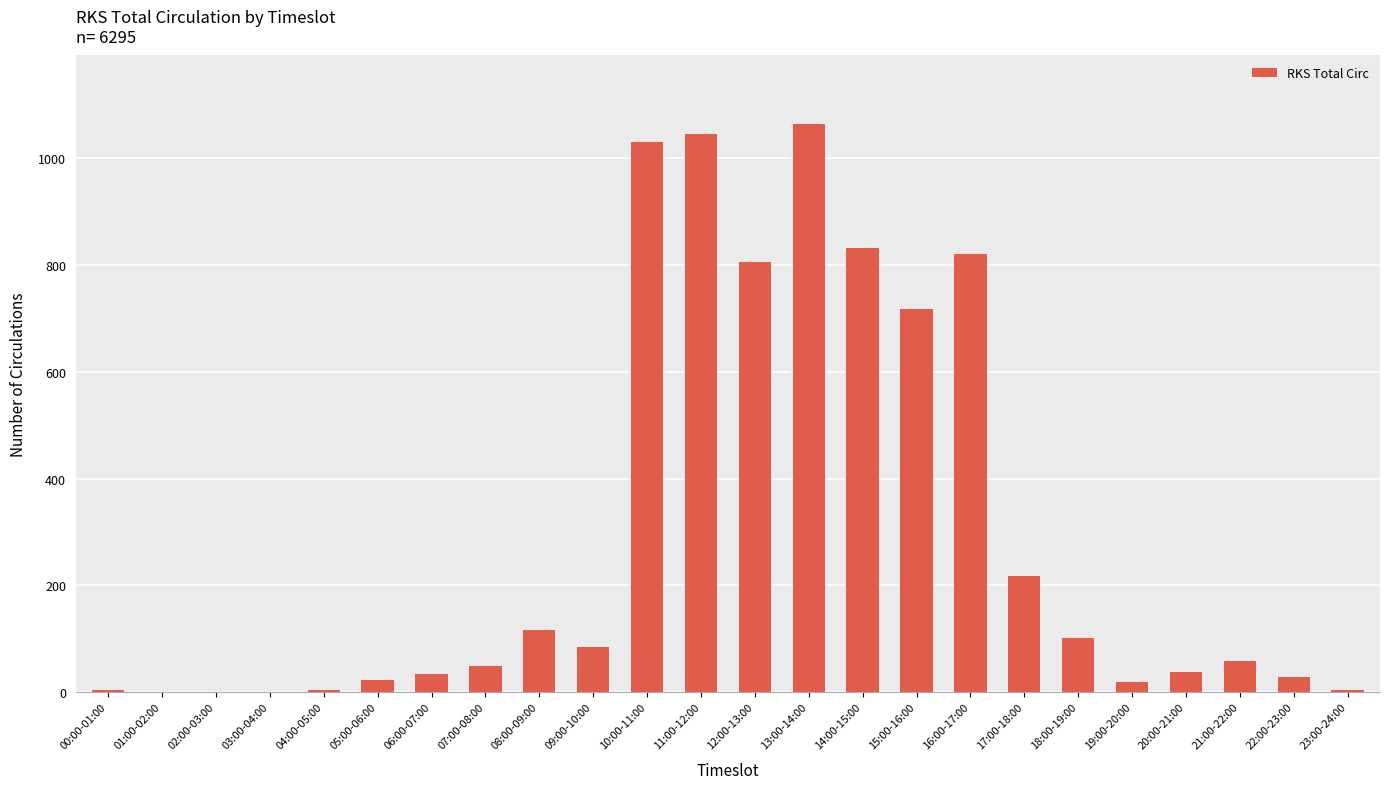

What is the change in value from 09:00-10:00 to 17:00-18:00?

+134